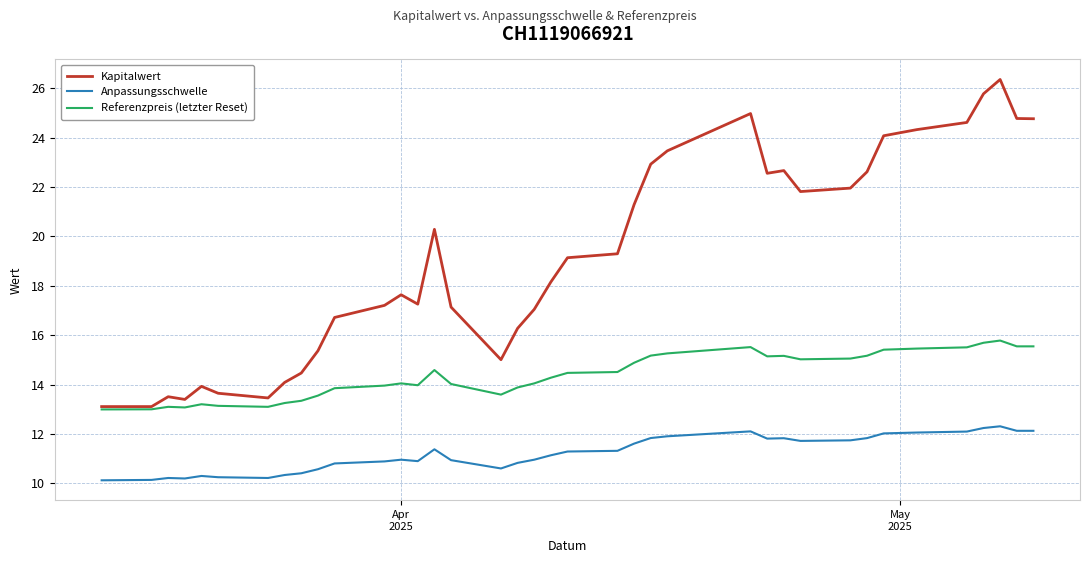

Which series has the largest total across all categories?

Kapitalwert